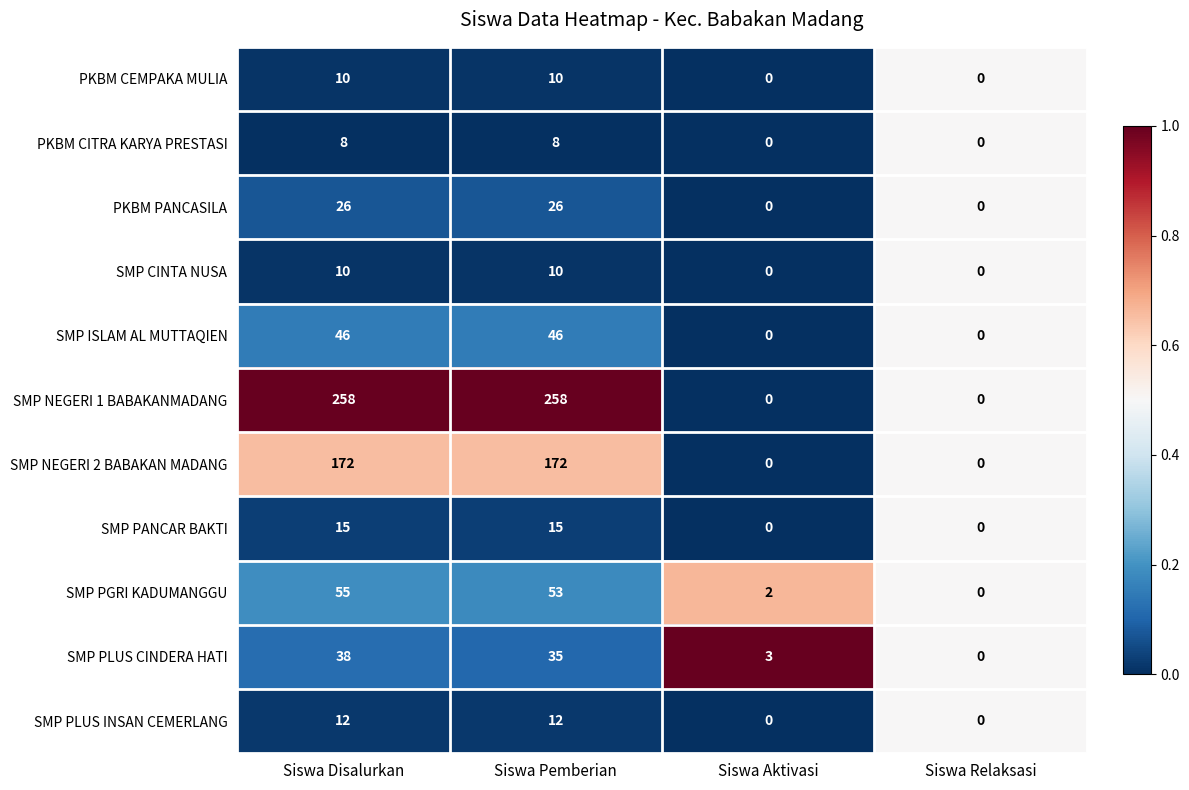

Which series has the largest total across all categories?

SMP NEGERI 1 BABAKANMADANG